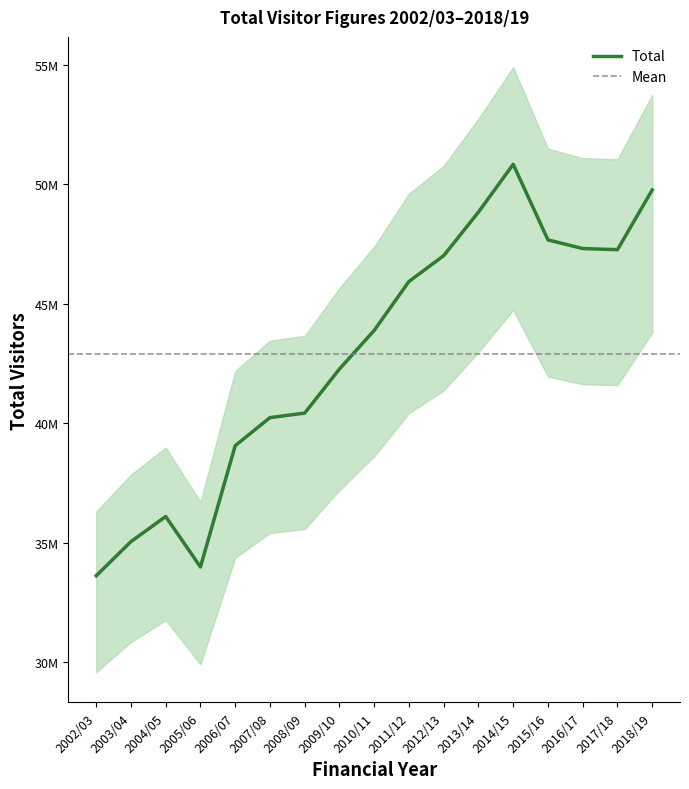

Approximately how many times larger is the value at 2009/10 compared to 2006/07?

1.1